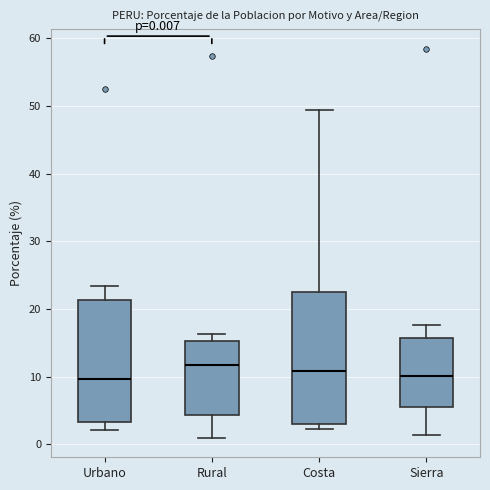

Comparing the boxes themselves (not the whiskers), which one is the tallest?

Costa